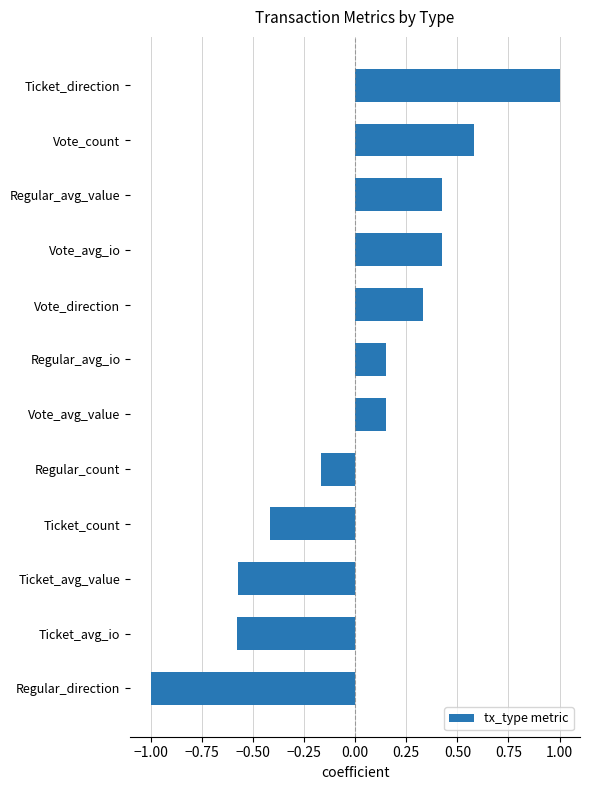

Is it true that the value at Ticket_count is -0.2?

False